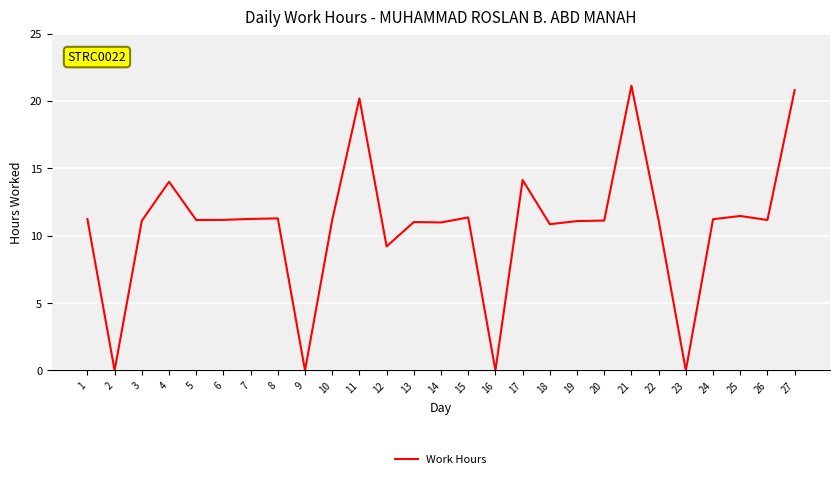

What is the greatest value displayed?

21.1